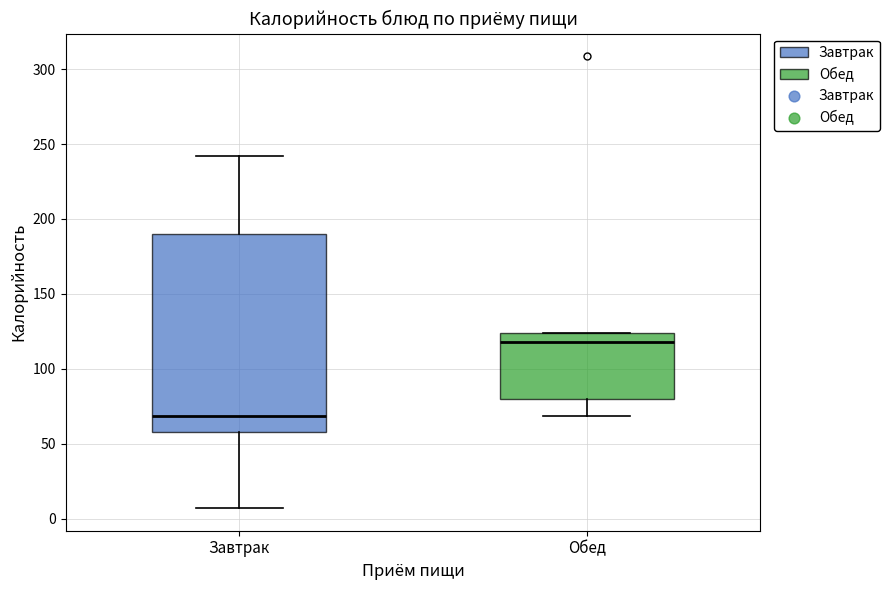

Which box's median line is the highest?

Обед